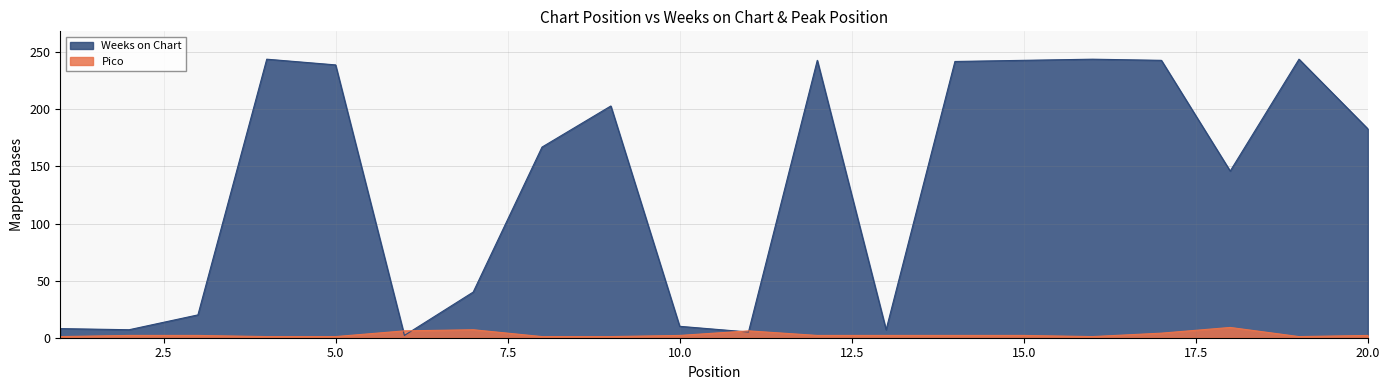

What is the average value of the Weeks on Chart series?

137